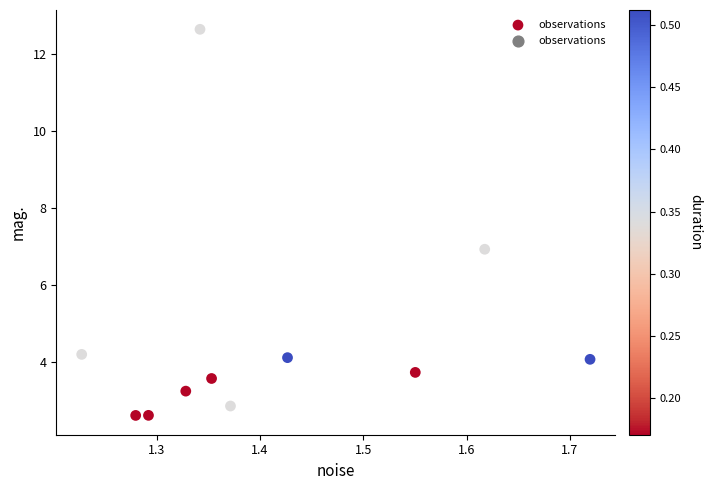

What is the range of X values (max minus min)?

0.5